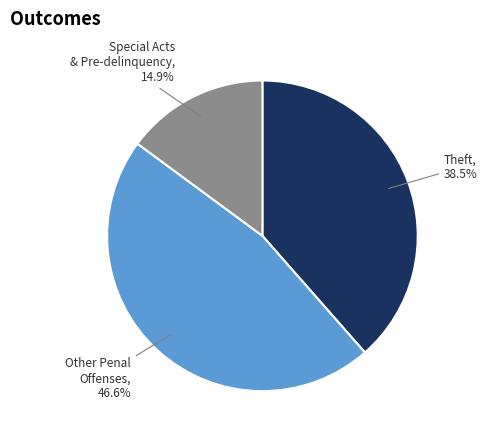

Is there a majority slice in this chart?

No